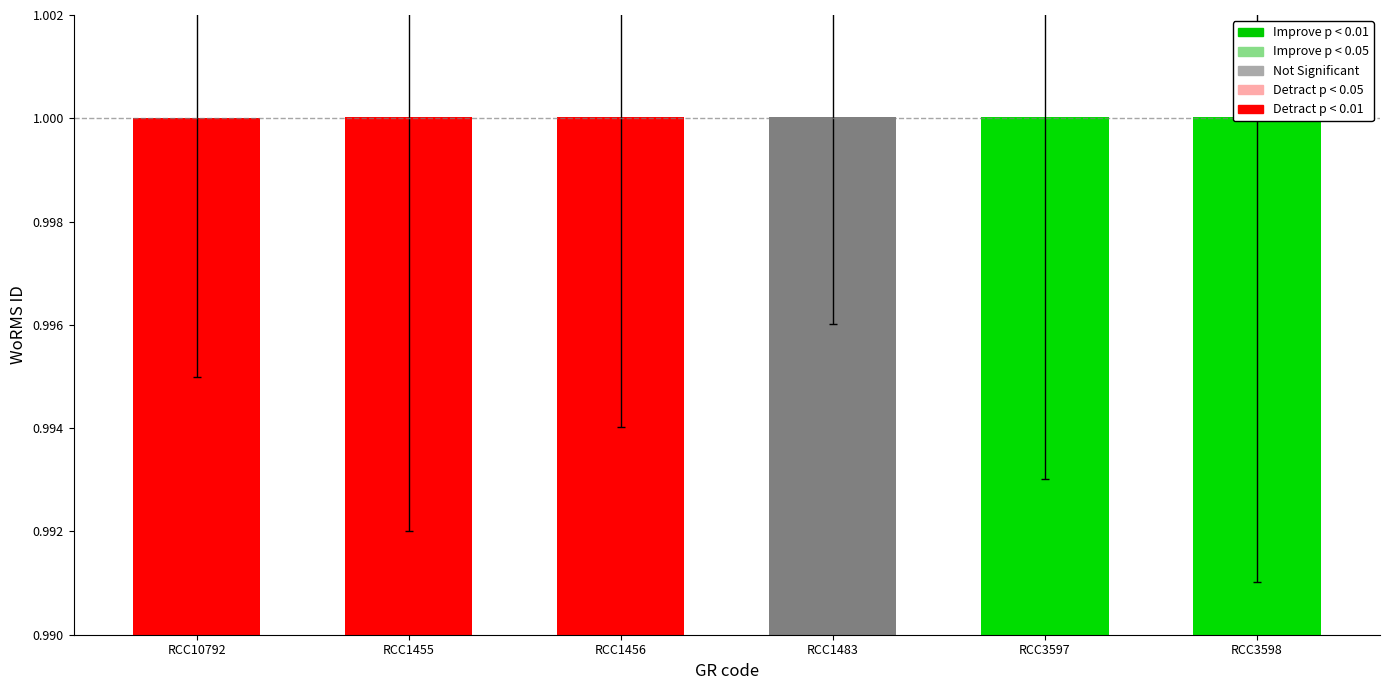

What is the label of the 6th bar from the left?

RCC3598